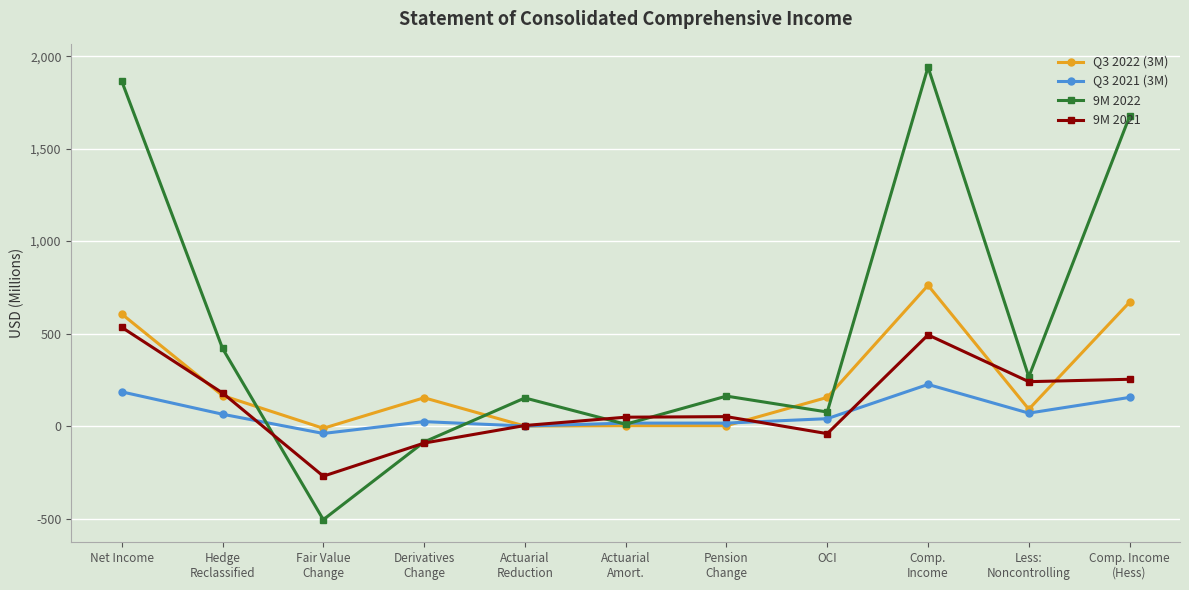

How many series are shown in this chart?

4